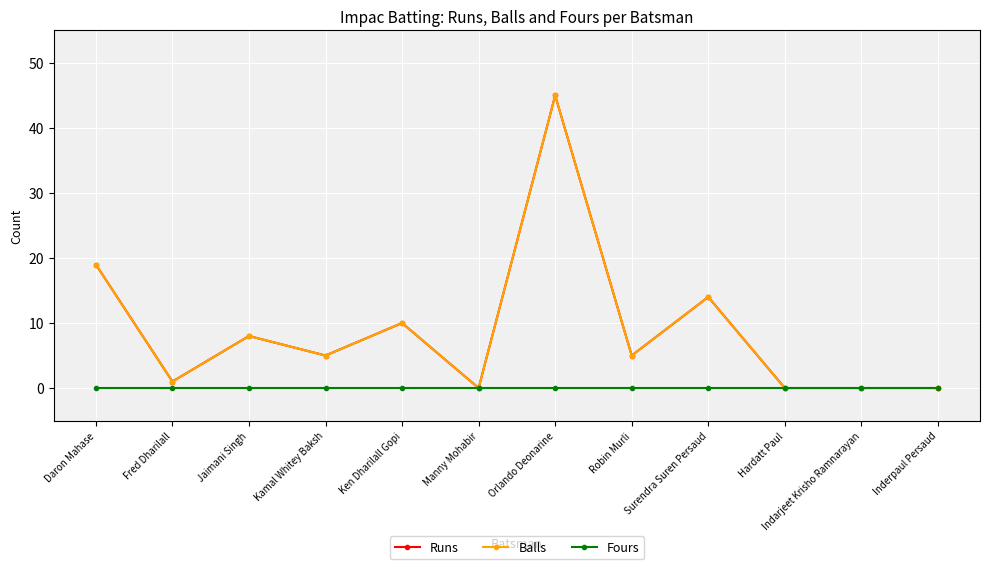

What is the difference between the Runs values at Surendra Suren Persaud and Kamal Whitey Baksh?

9